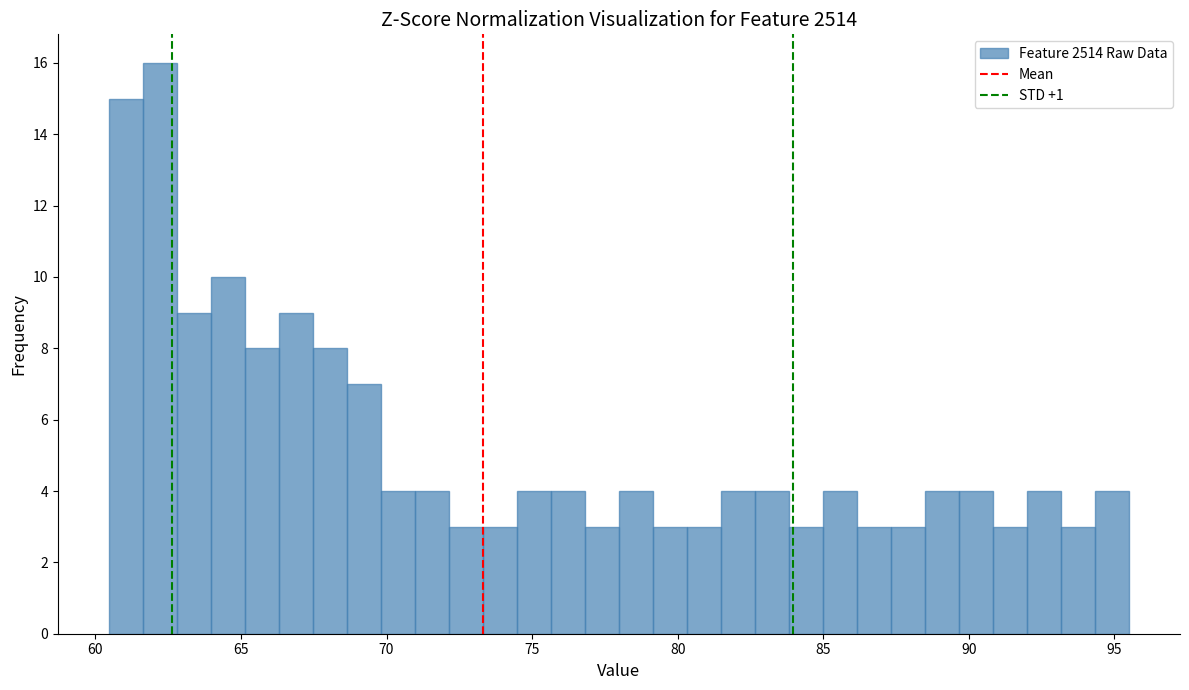

Around what value on the x-axis is the tallest bar? Give the approximate position of its centre, as read against the axis.

62.0